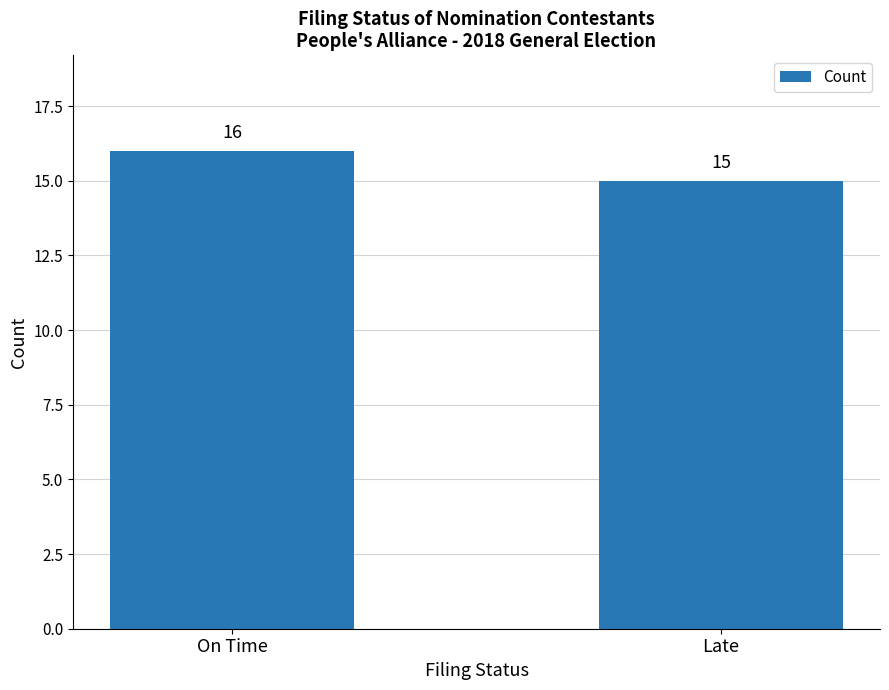

How many categories are shown in the chart?

2